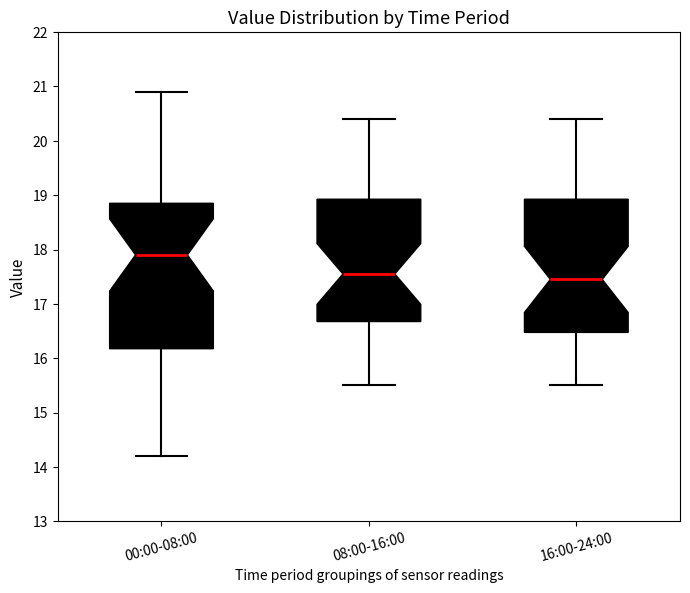

Reading left to right, transcribe this box plot: for each box, give where its median line is, the range the box spans, and where its two whiskers end, as read against the y-axis. The values are not printed on the chart, so give them approximately, as read against the axis.

00:00-08:00: median 17.9, box 16.2 to 18.9, whiskers 14.2 to 20.9
08:00-16:00: median 17.6, box 16.7 to 18.9, whiskers 15.5 to 20.4
16:00-24:00: median 17.5, box 16.5 to 18.9, whiskers 15.5 to 20.4